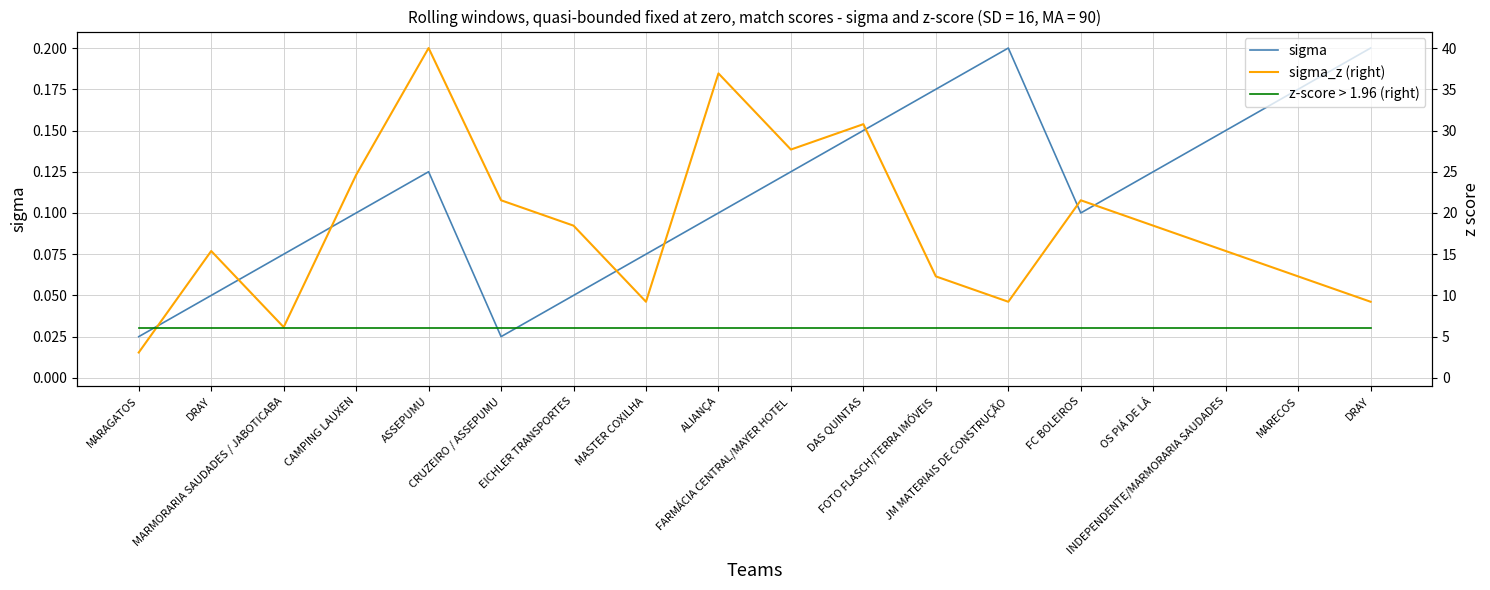

Which series ends up on top after the final intersection of sigma_z (right) and z-score > 1.96 (right)?

sigma_z (right)